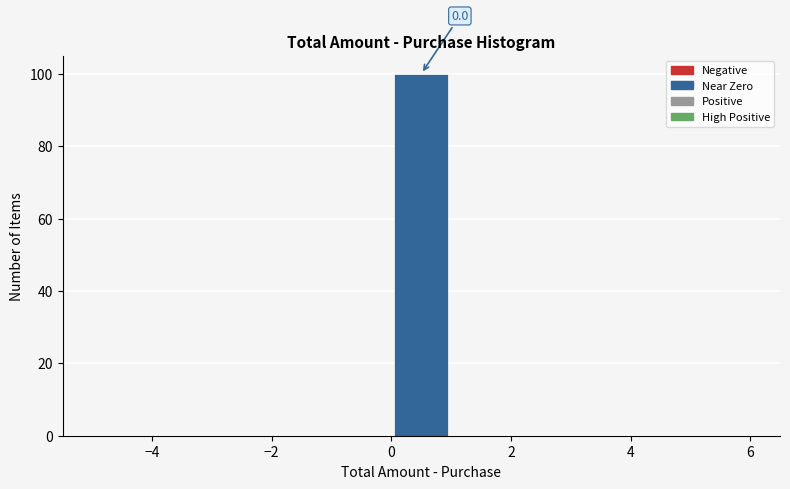

Over which range of the x-axis is the bar tallest?

0 to 1